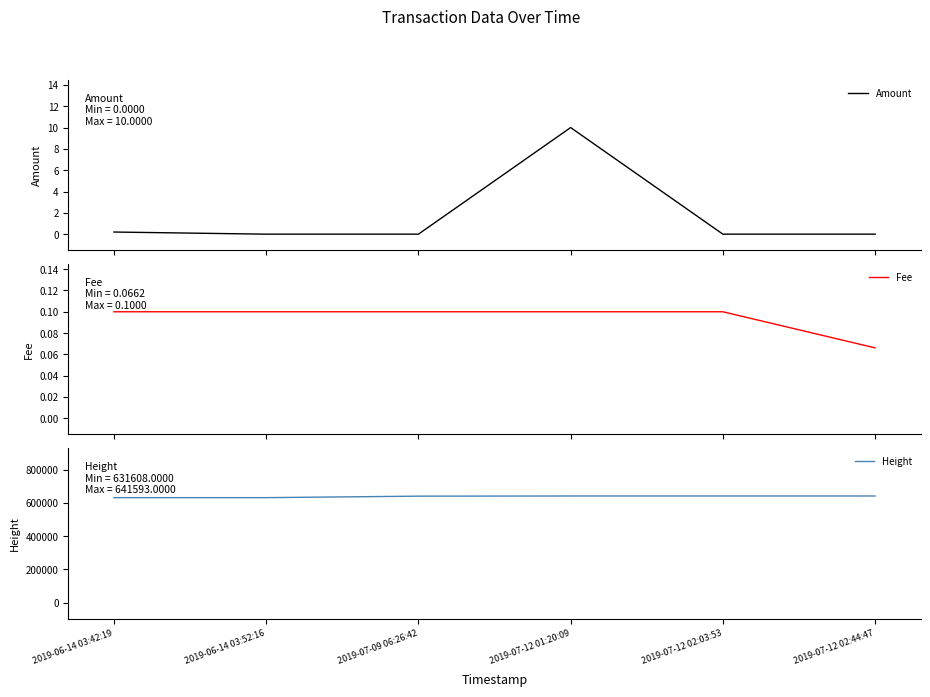

Reading left to right, what are all the values shown in this chart?

Amount: 2019-06-14 03:42:19=0.2	2019-06-14 03:52:16=0.0	2019-07-09 06:26:42=0.0	2019-07-12 01:20:09=10.0	2019-07-12 02:03:53=0.0	2019-07-12 02:44:47=0.0
Fee: 2019-06-14 03:42:19=0.1	2019-06-14 03:52:16=0.1	2019-07-09 06:26:42=0.1	2019-07-12 01:20:09=0.1	2019-07-12 02:03:53=0.1	2019-07-12 02:44:47=0.1
Height: 2019-06-14 03:42:19=631608.0	2019-06-14 03:52:16=631609.0	2019-07-09 06:26:42=640575.0	2019-07-12 01:20:09=641577.0	2019-07-12 02:03:53=641586.0	2019-07-12 02:44:47=641593.0